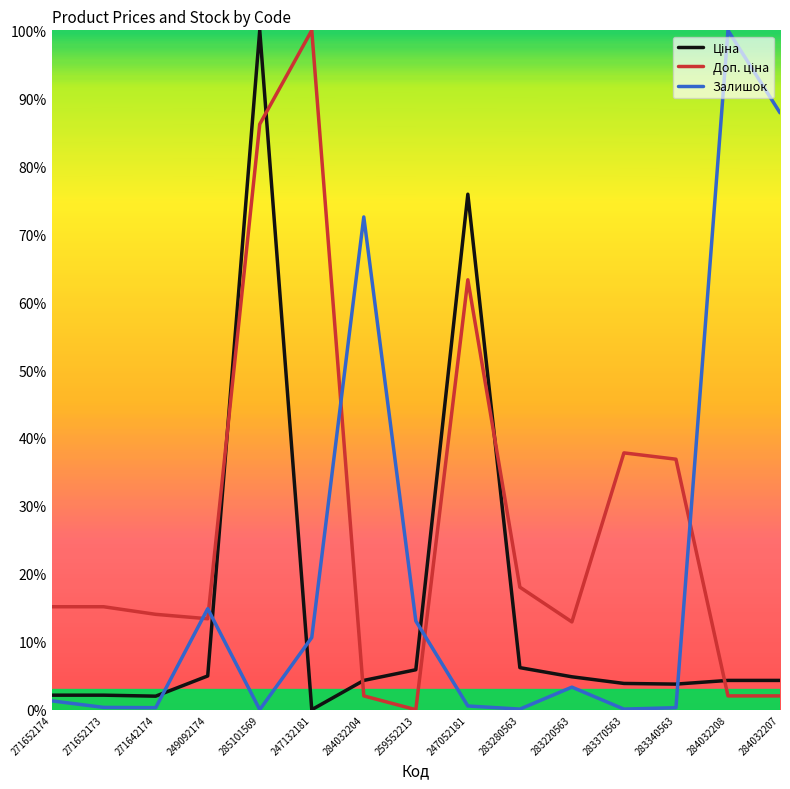

At which label is Залишок closest to 50?

284032204